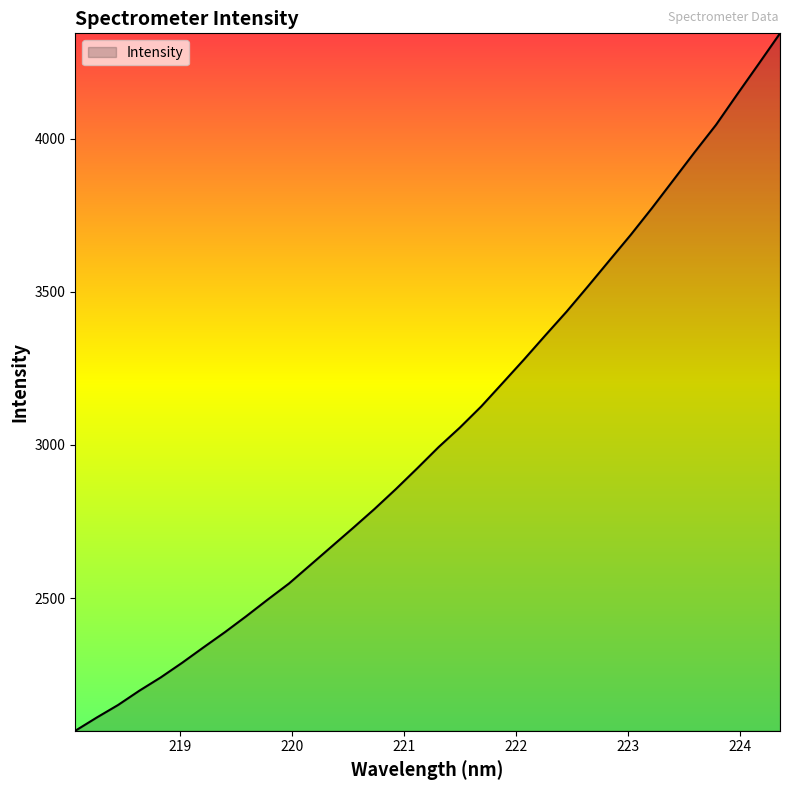

How many lines are shown in the chart?

1